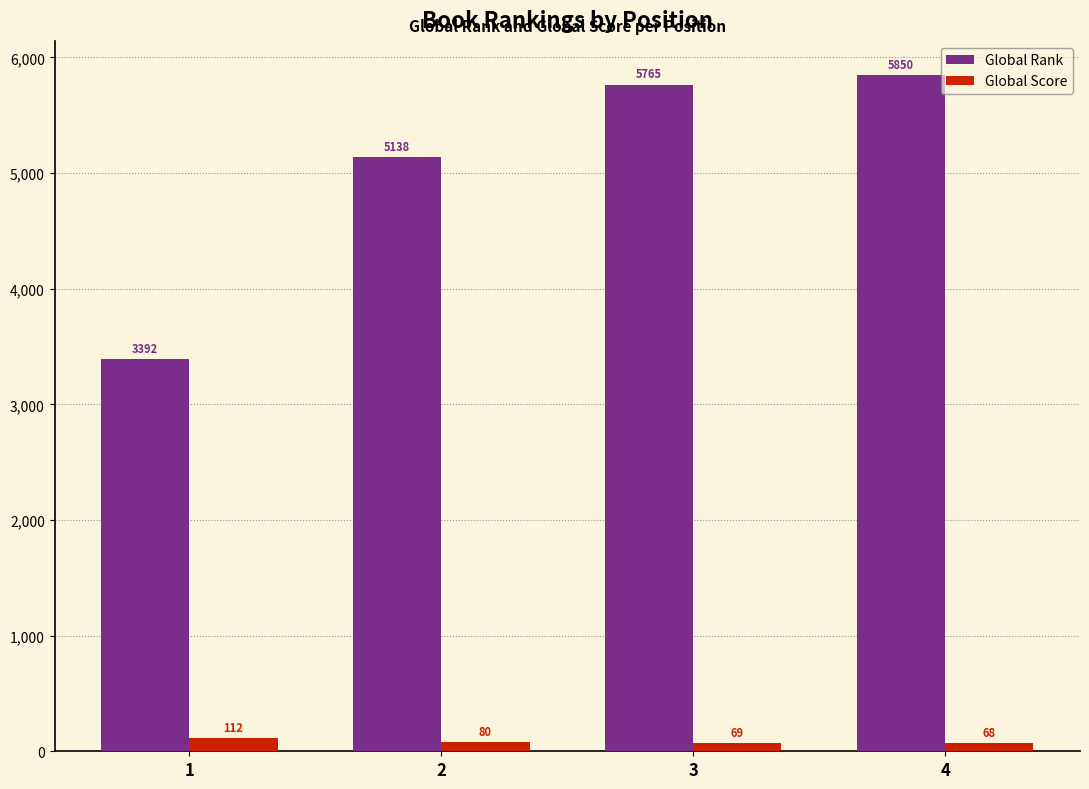

How many data points in Global Score are less than 80?

2